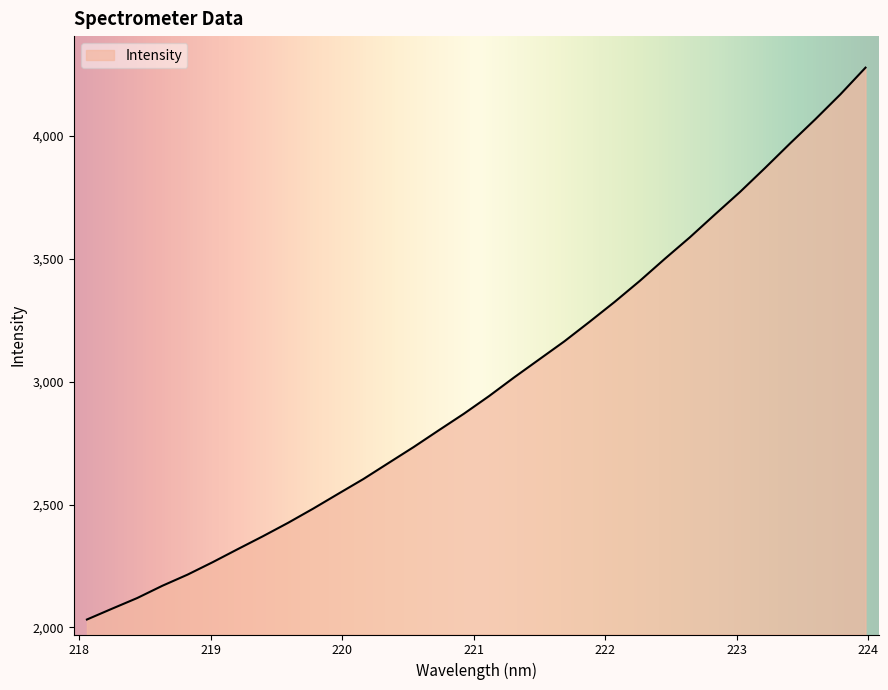

How many lines are shown in the chart?

1